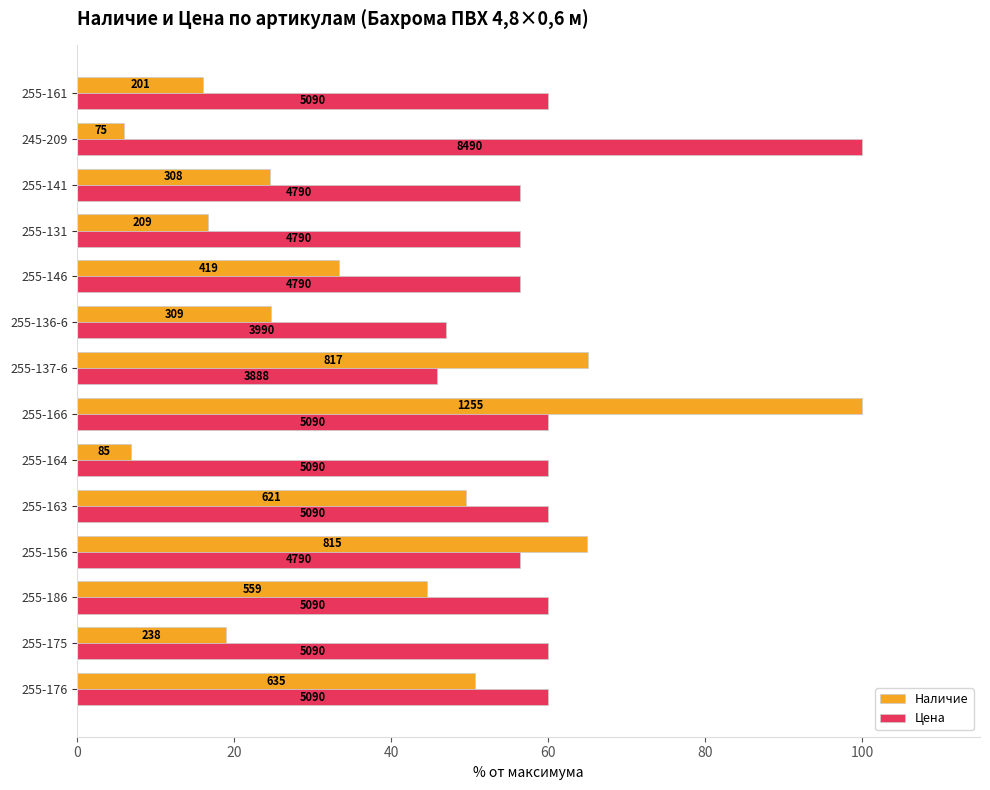

What is the average value of the Цена series?

59.9